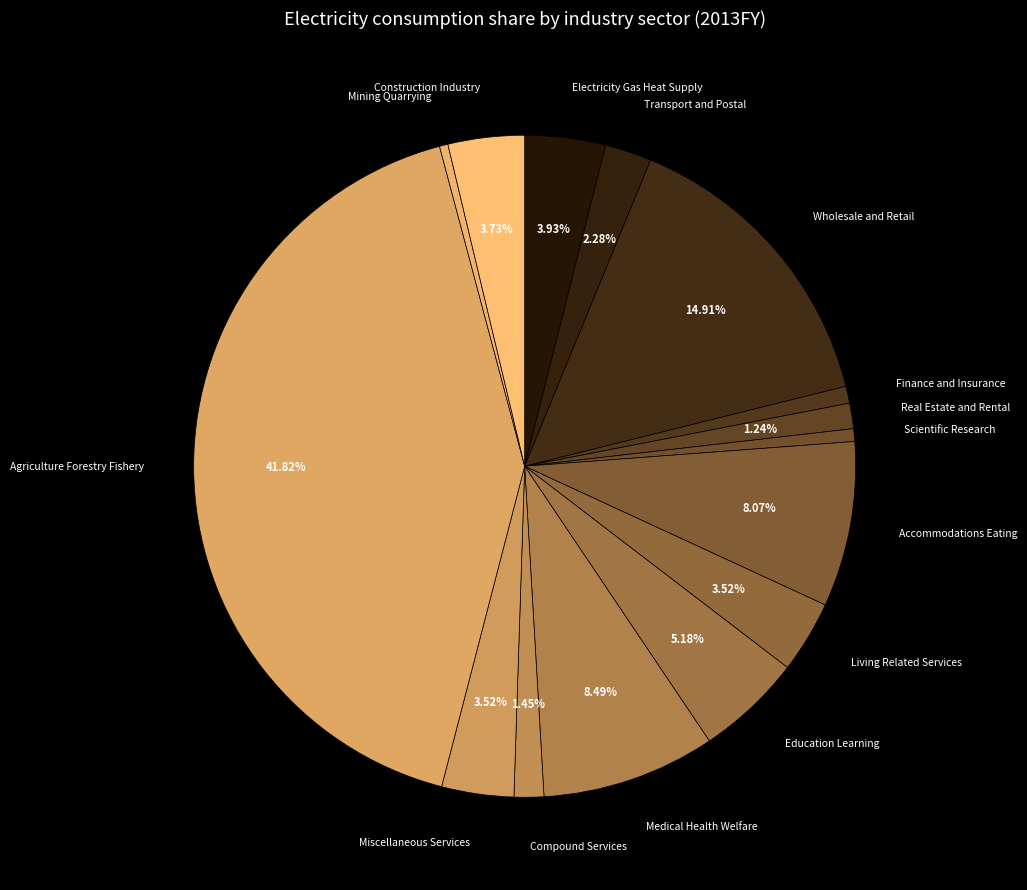

Which has a higher value, Real Estate and Rental or Accommodations Eating?

Accommodations Eating